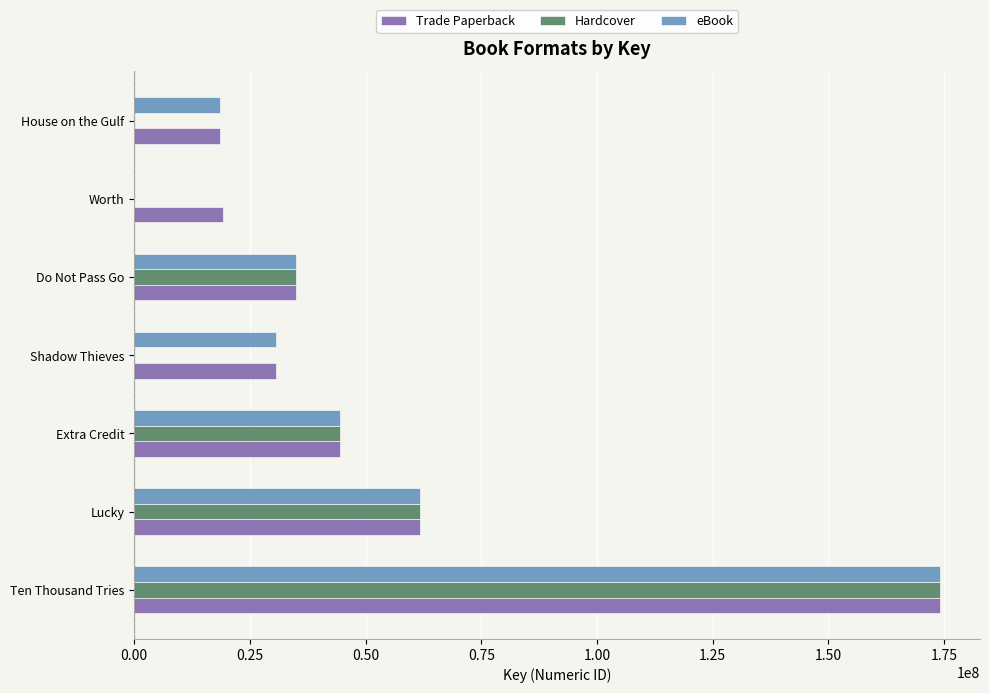

Where is Hardcover nearest to the value 87013015?

Lucky